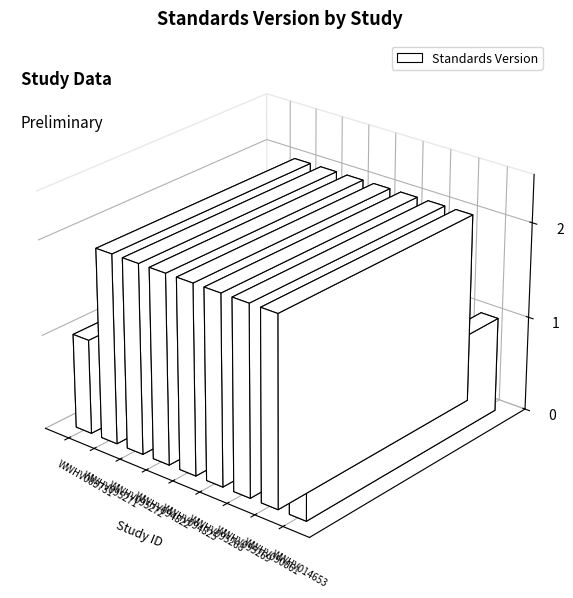

The chart shows a value of 2 at WWHV003731. True or false?

False